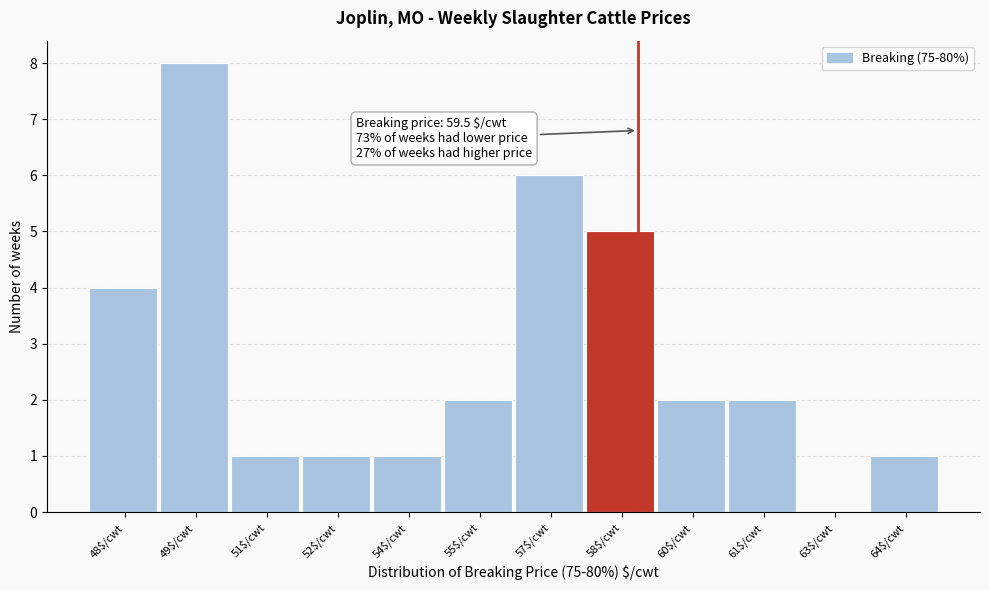

The value at 49$/cwt is 13. True or false?

False